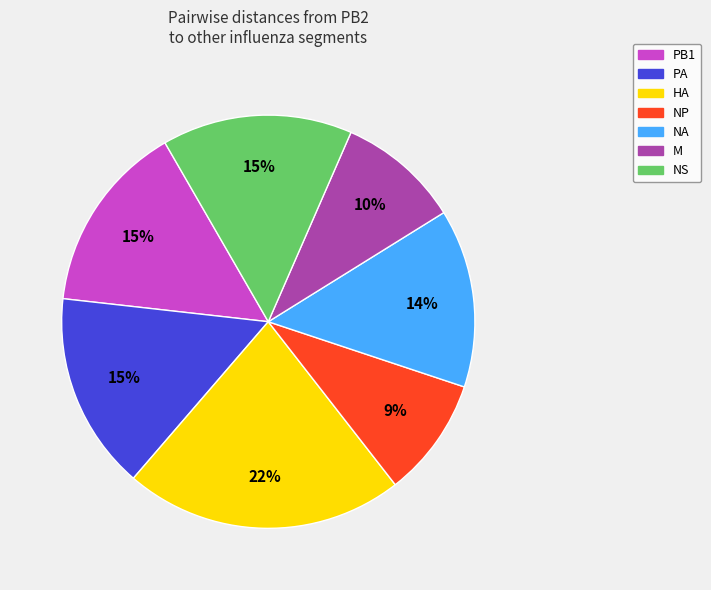

True or false: NS accounts for 15% of the total.

True